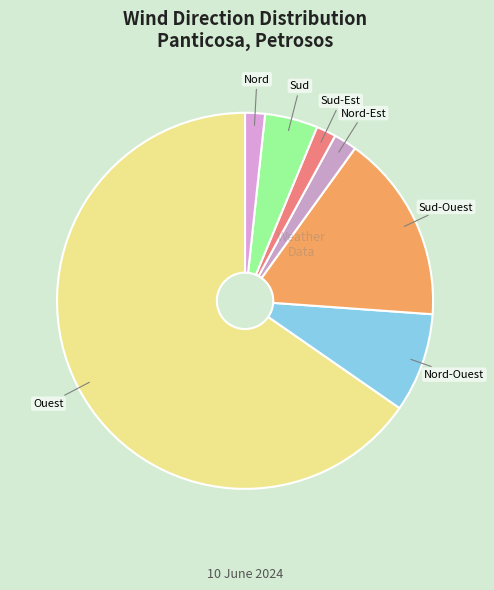

Is the sum of Ouest and Sud-Ouest greater than half?

Yes